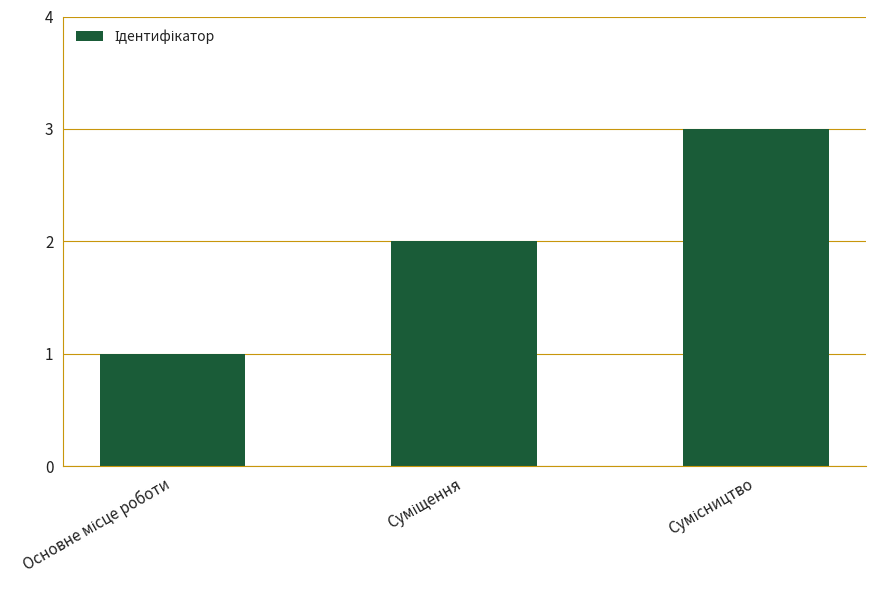

What is the sum of all values?

6